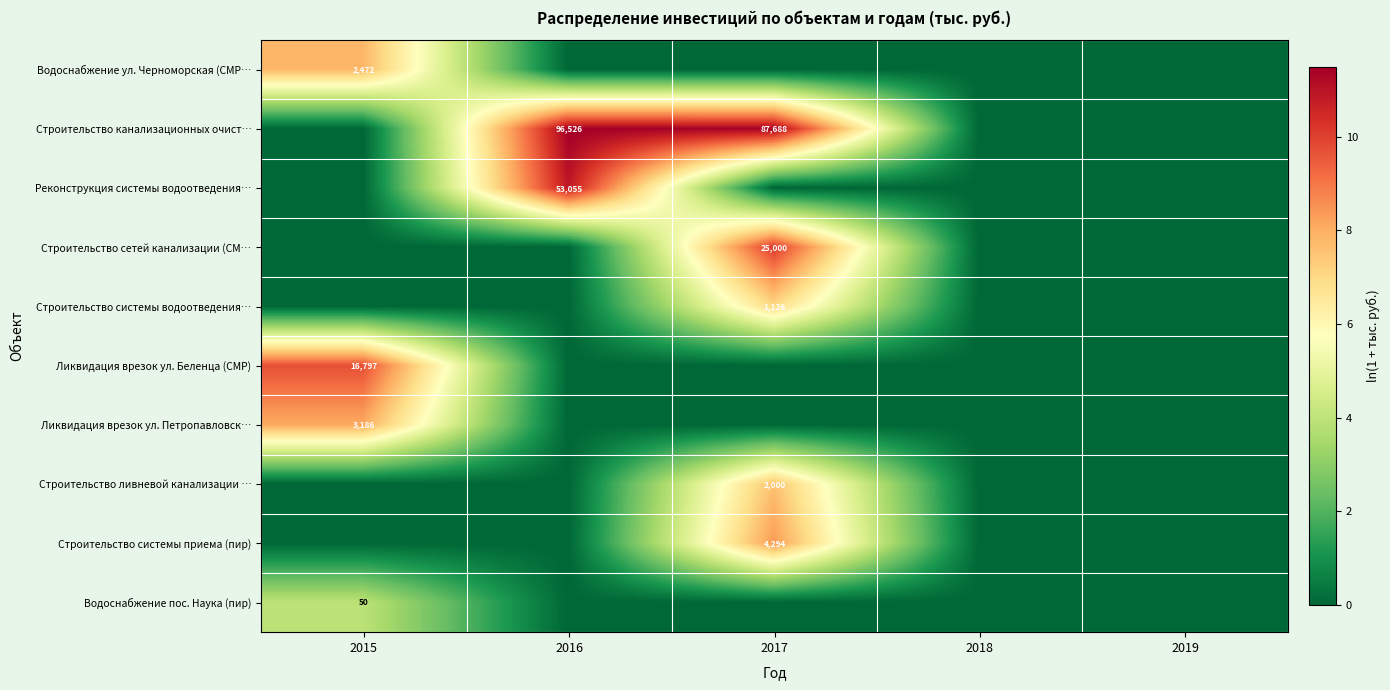

The value of Строительство системы приема (пир) at 2017 is 5862. True or false?

False